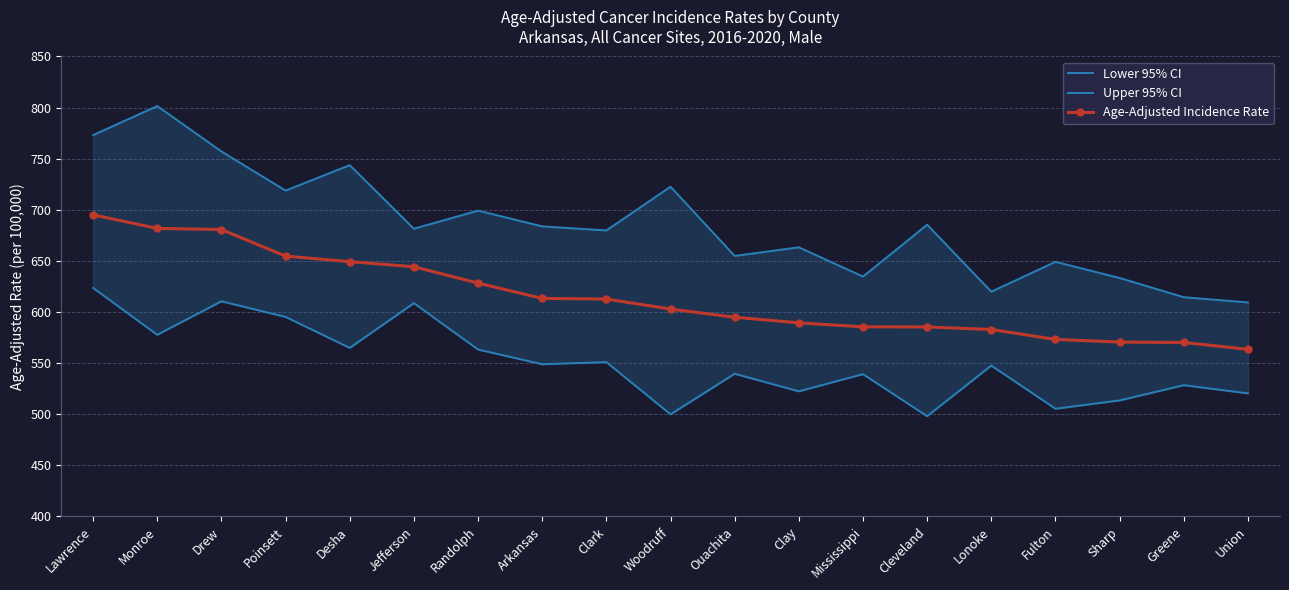

True or false: Lower 95% CI has a value of 563.3 at Randolph.

True